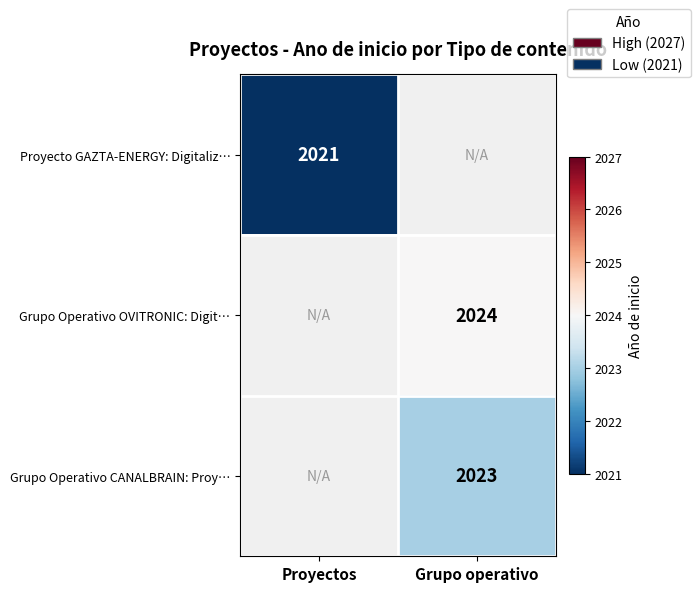

Is it true that Proyecto GAZTA-ENERGY: Digitaliz… equals 3513.2 at Proyectos?

False